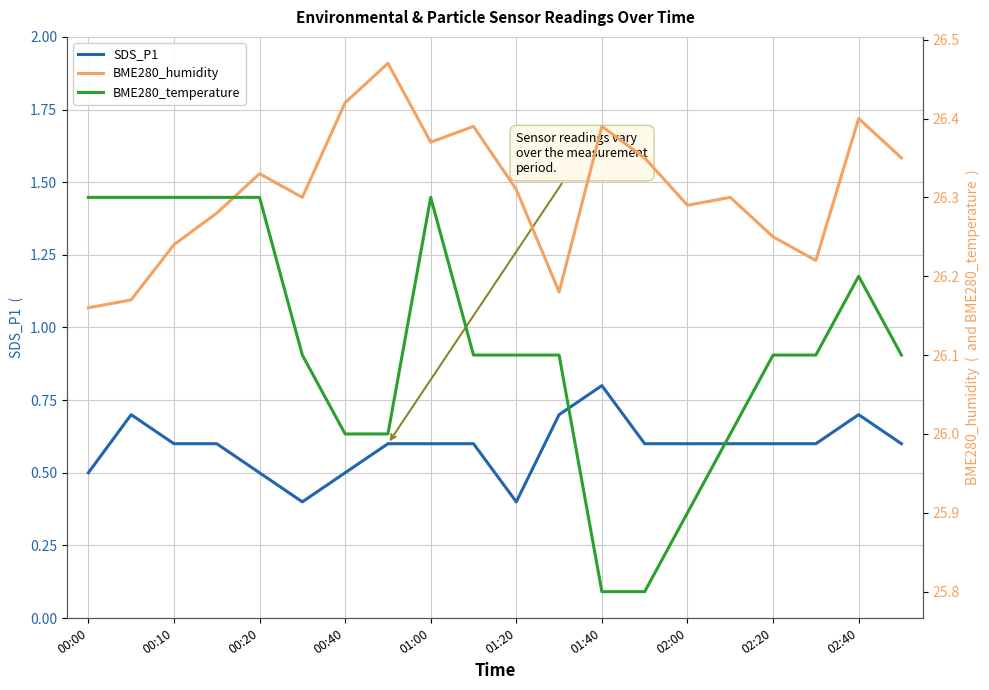

Reading left to right, transcribe all the data shown in this chart.

SDS_P1: 0.5	0.7	0.6	0.6	0.5	0.4	0.5	0.6	0.6	0.6	0.4	0.7	0.8	0.6	0.6	0.6	0.6	0.6	0.7	0.6
BME280_humidity: 26.2	26.2	26.2	26.3	26.3	26.3	26.4	26.5	26.4	26.4	26.3	26.2	26.4	26.4	26.3	26.3	26.2	26.2	26.4	26.4
BME280_temperature: 26.3	26.3	26.3	26.3	26.3	26.1	26.0	26.0	26.3	26.1	26.1	26.1	25.8	25.8	25.9	26.0	26.1	26.1	26.2	26.1